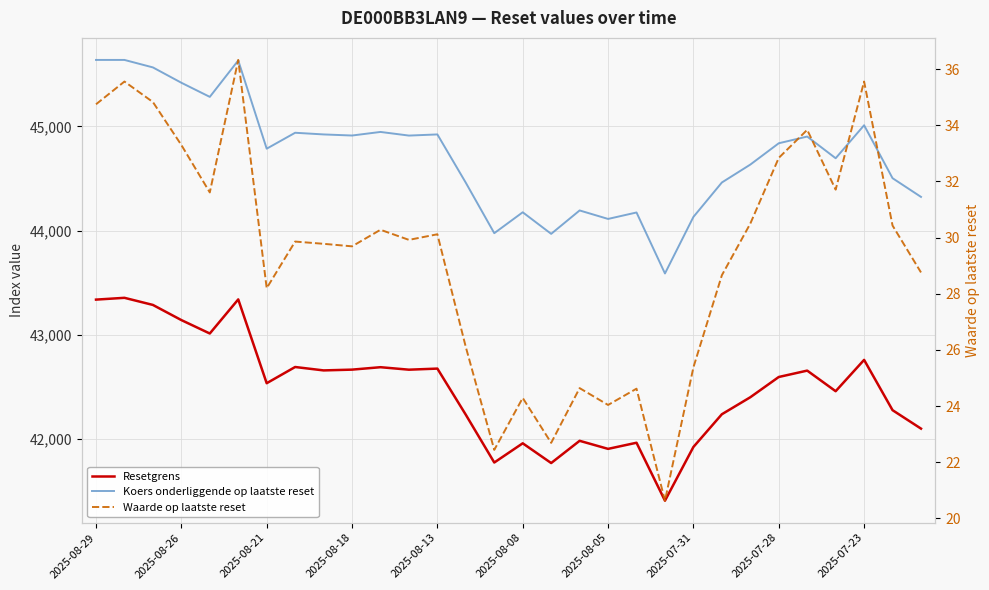

At which label does Waarde op laatste reset first exceed 29?

2025-08-29